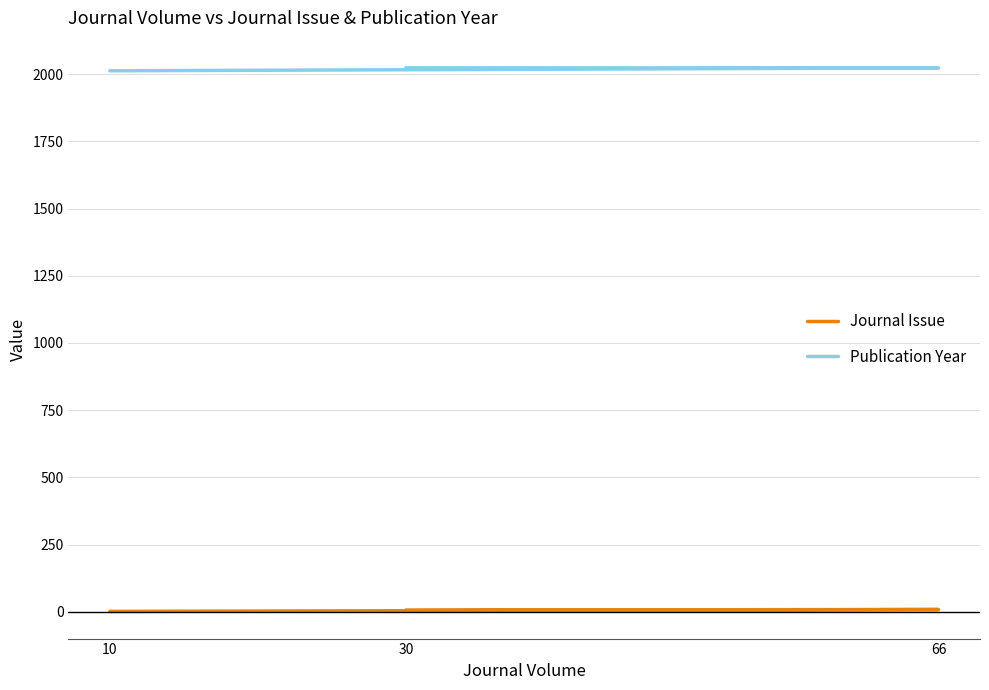

What are all the series names shown in the legend?

Journal Issue, Publication Year